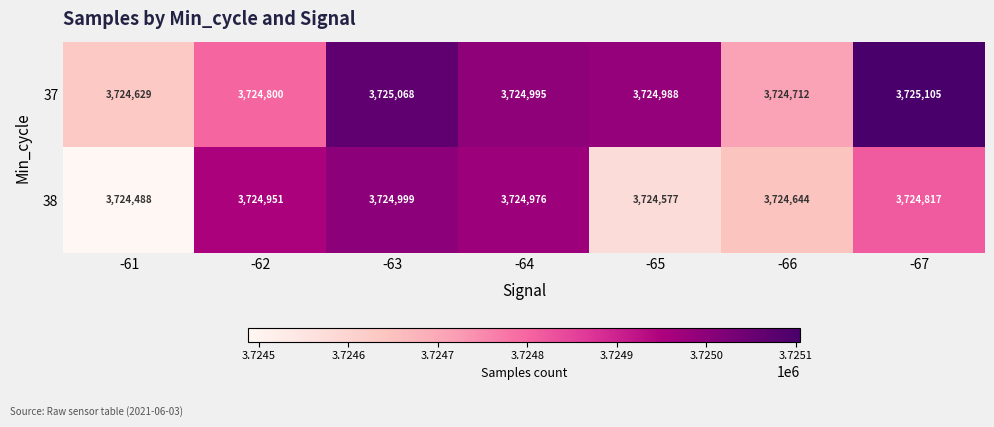

What is the sum of all 38 values?

26073452